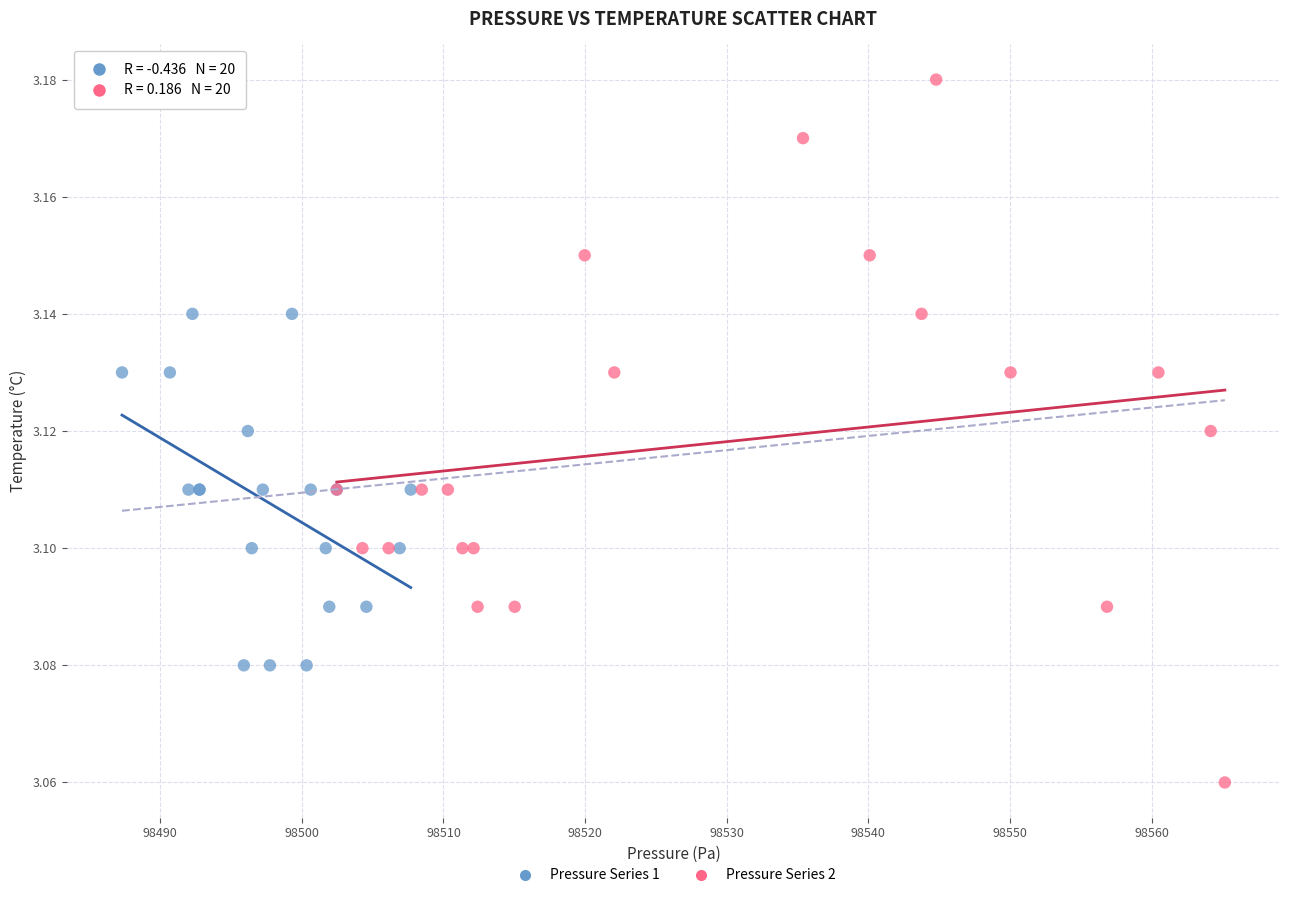

Which series reaches the minimum Y coordinate?

Pressure Series 2